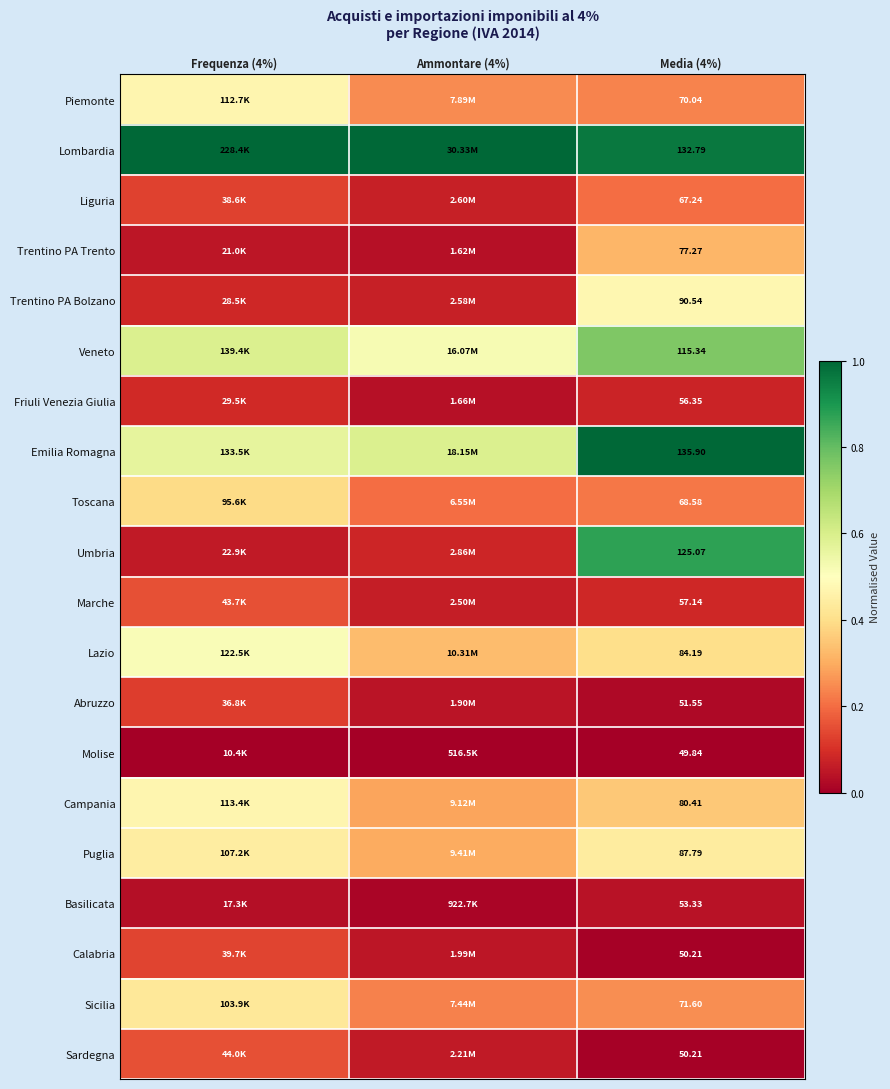

At which label is Sicilia closest to 0?

Ammontare (4%)